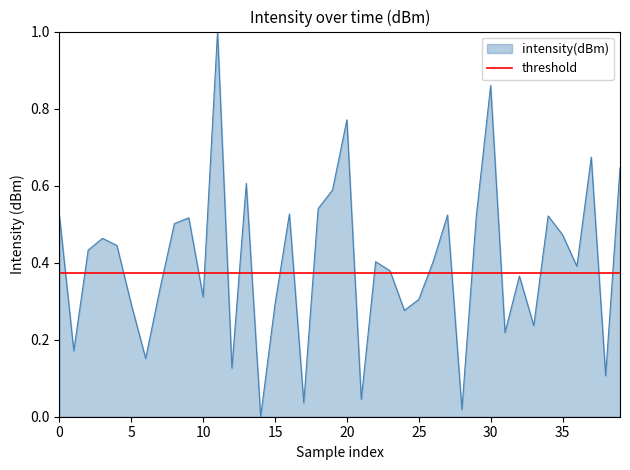

What is the maximum value shown in the chart?

1.0